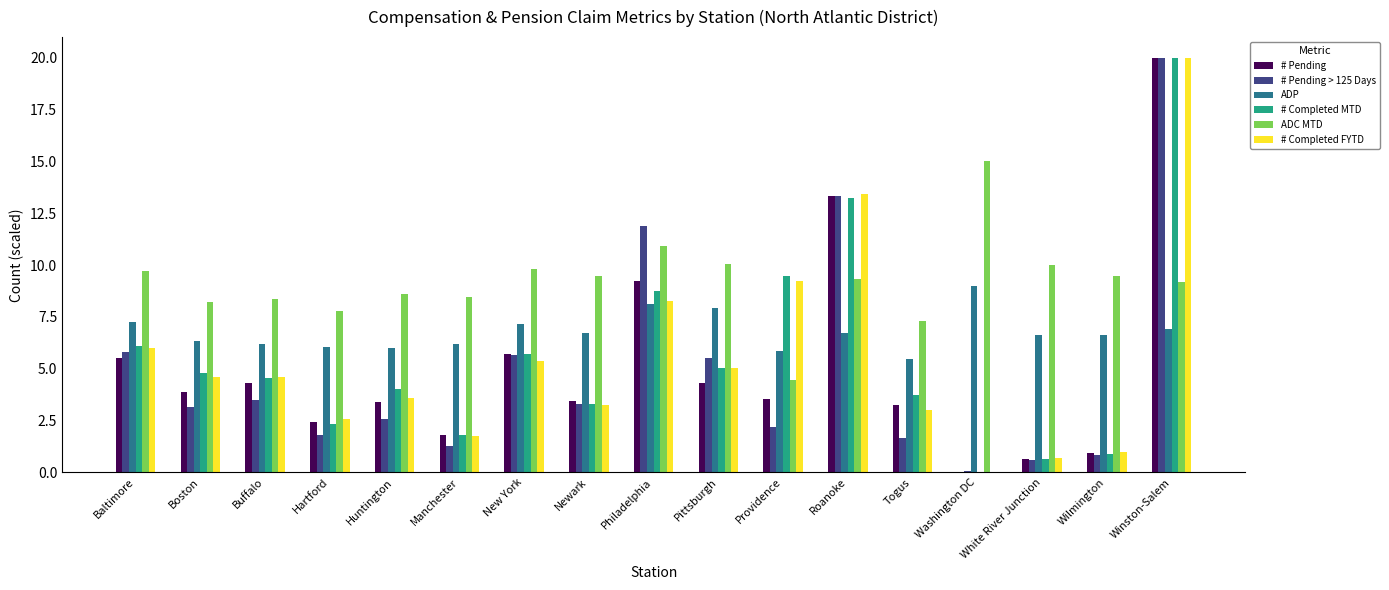

At which category is the sum across all series the highest?

Winston-Salem